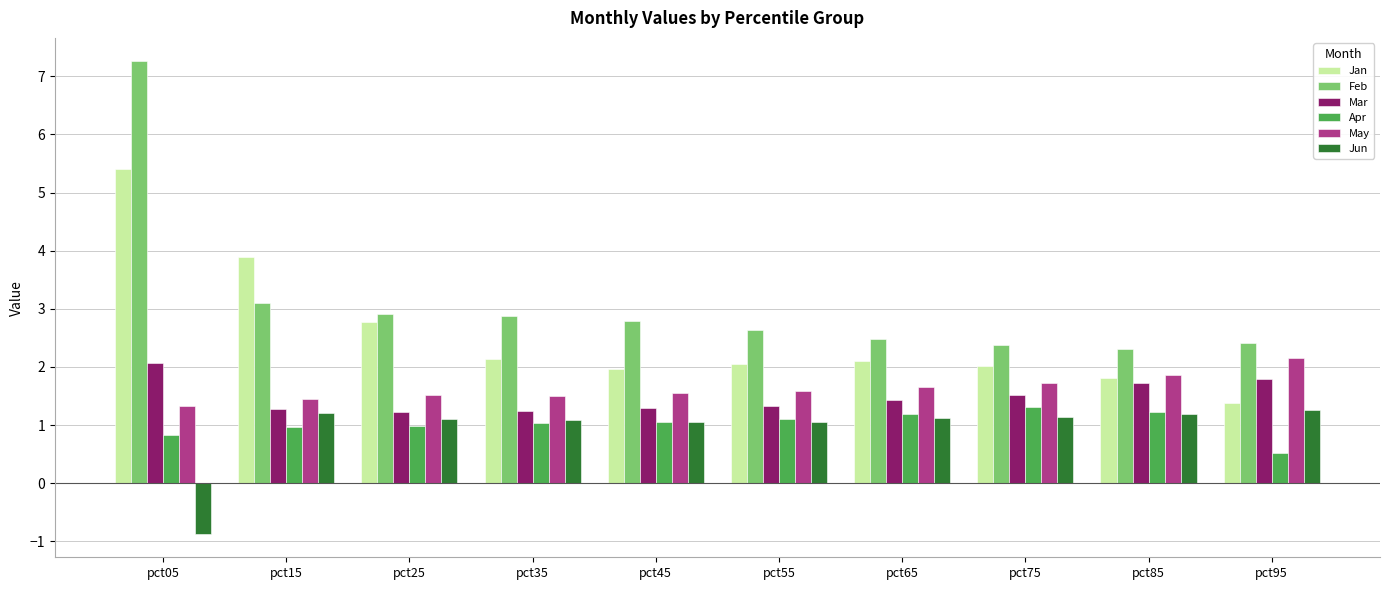

At how many categories does at least one series exceed 3?

2